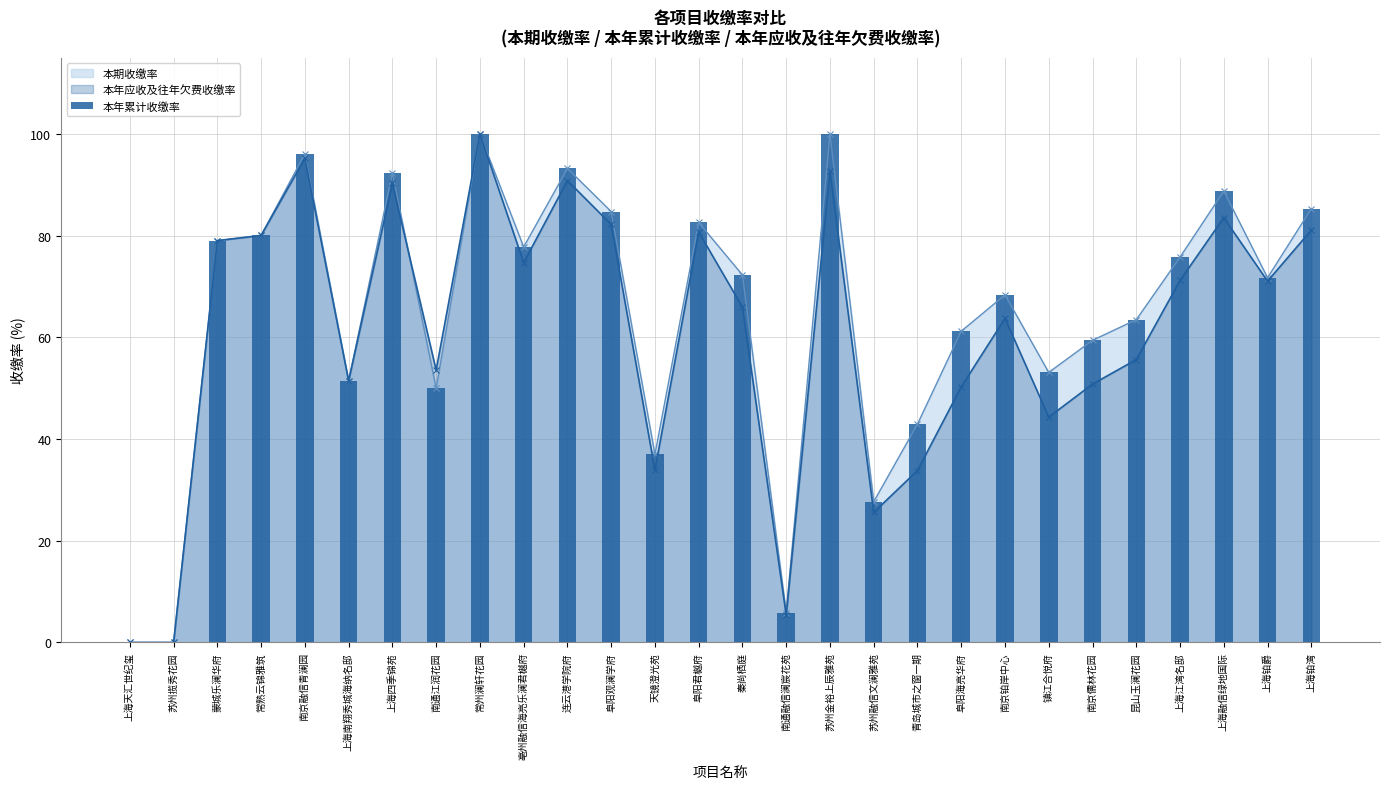

Rank the categories by value from highest to lowest.

常州澜轩花园, 苏州金裕上辰雅苑, 南京融信青澜园, 连云港学院府, 上海四季锦苑, 上海融信绿地国际, 上海铂湾, 阜阳观澜学府, 阜阳君樾府, 常熟云锦雅筑, 蒙城乐澜华府, 亳州融信海亮乐澜君樾府, 上海江湾名邸, 秦尚栖庭, 上海铂爵, 南京铂岸中心, 昆山玉澜花园, 阜阳海亮华府, 南京儒林花园, 镇江合悦府, 上海南翔秀城海纳名邸, 南通江润花园, 青岛城市之窗一期, 天镜澄光苑, 苏州融信文澜雅苑, 南通融信澜宸花苑, 上海天汇世纪玺, 苏州揽秀花园